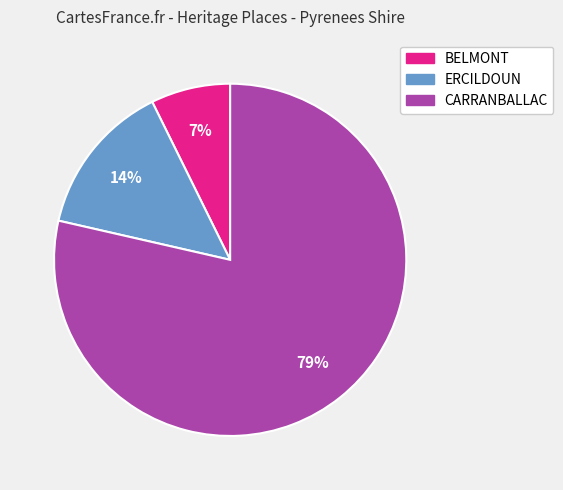

Rank the categories by value from lowest to highest.

BELMONT, ERCILDOUN, CARRANBALLAC